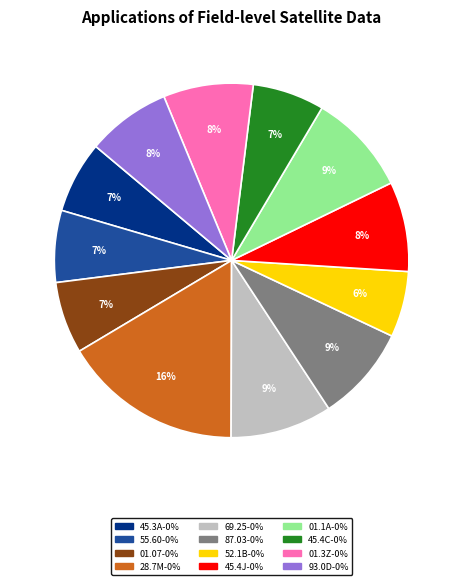

Does any single category account for the majority?

No